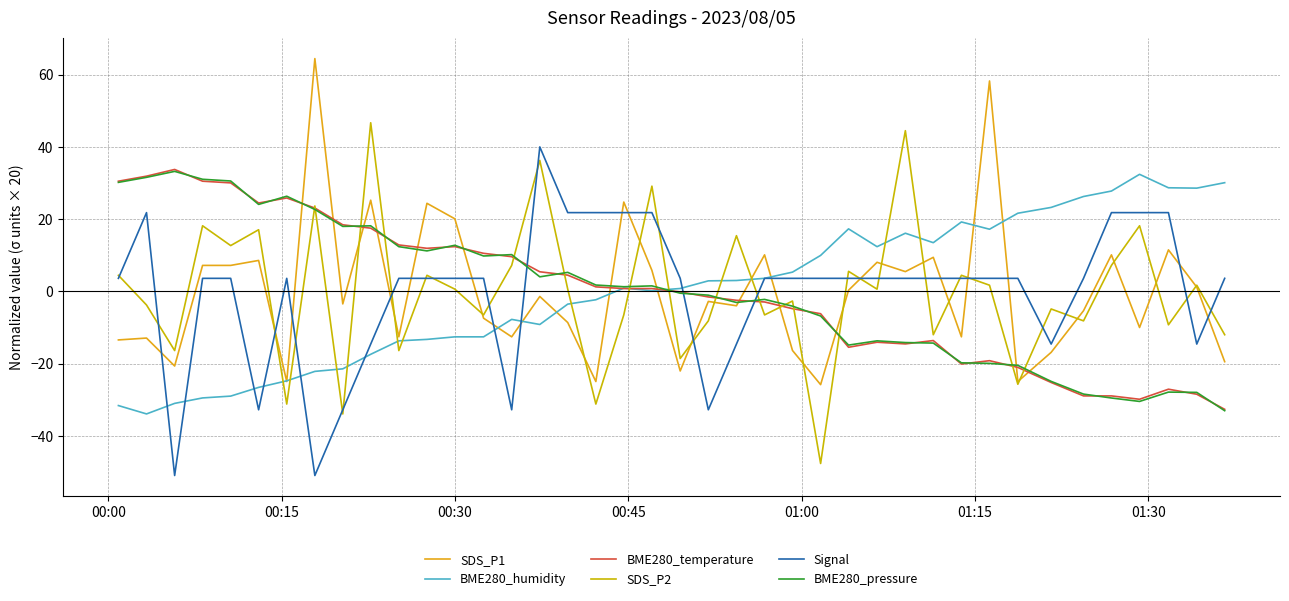

Which series ends up on top after the final intersection of Signal and SDS_P1?

Signal